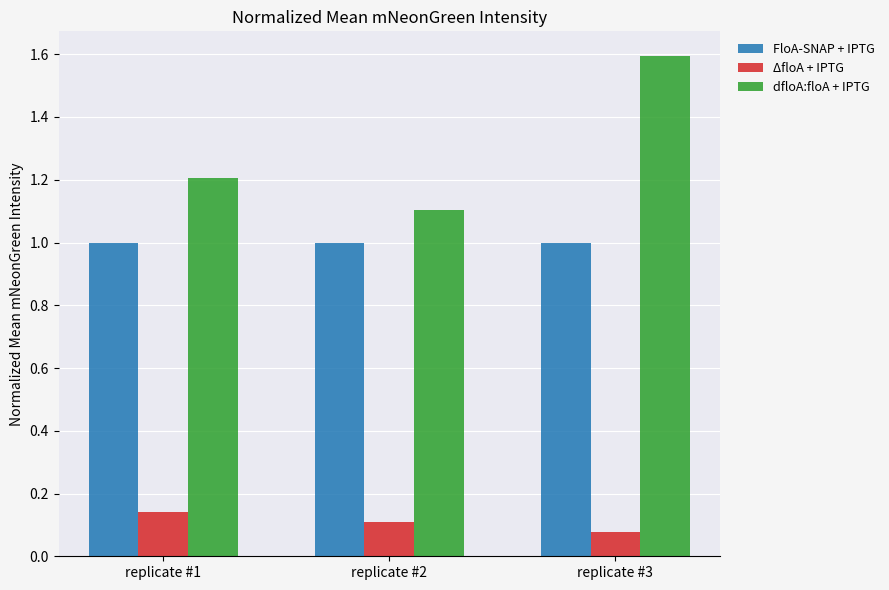

Rank the series by their average value, from lowest to highest.

ΔfloA + IPTG, FloA-SNAP + IPTG, dfloA:floA + IPTG